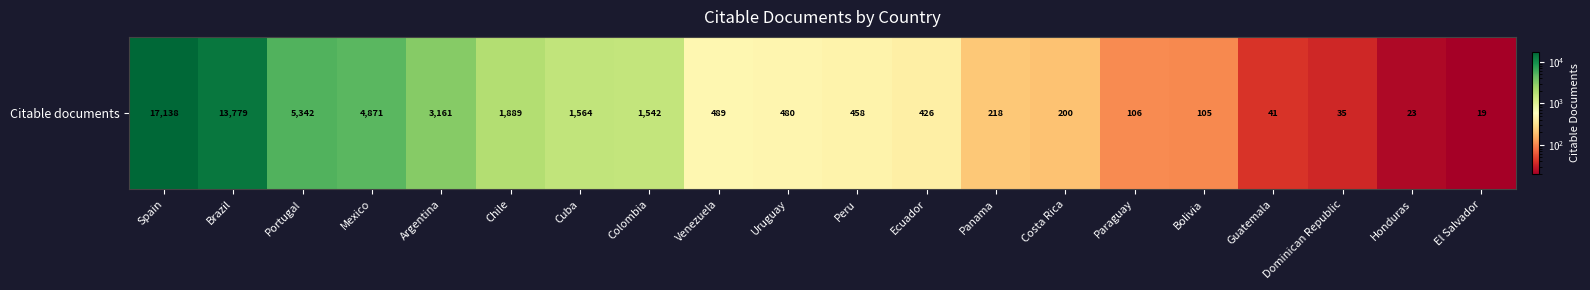

How many distinct data groups are displayed?

1